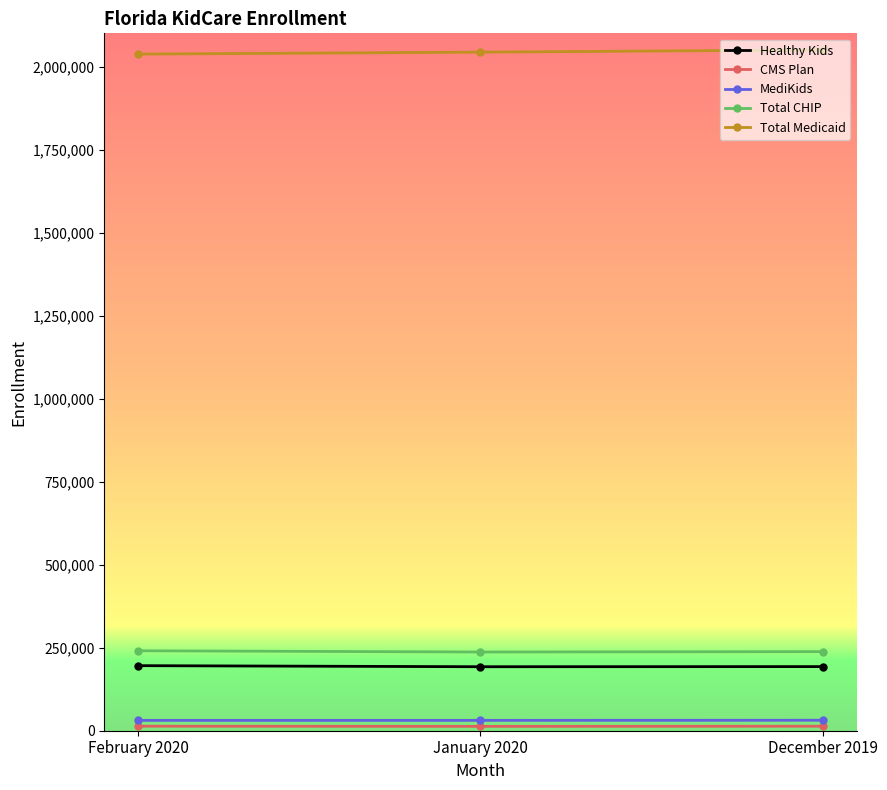

Which series has the largest total across all categories?

Total Medicaid